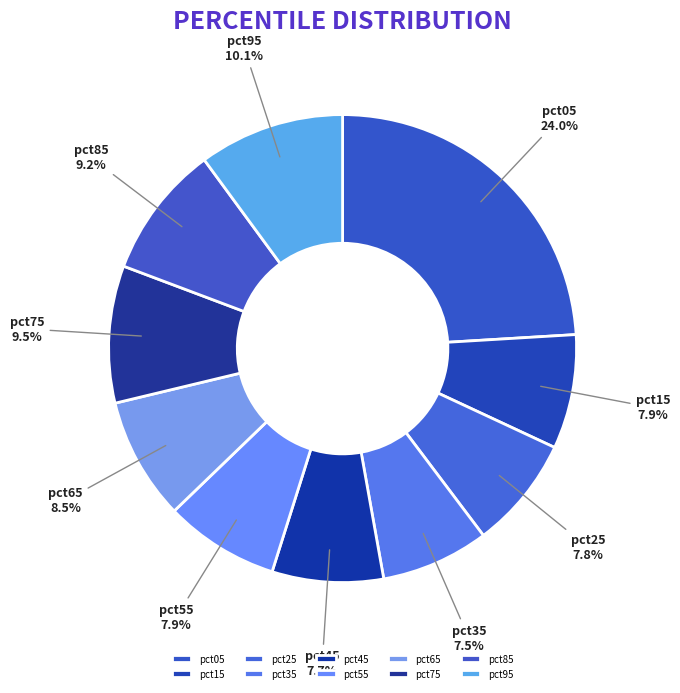

Combined, what portion of the pie is pct85 and pct65?

17.7%